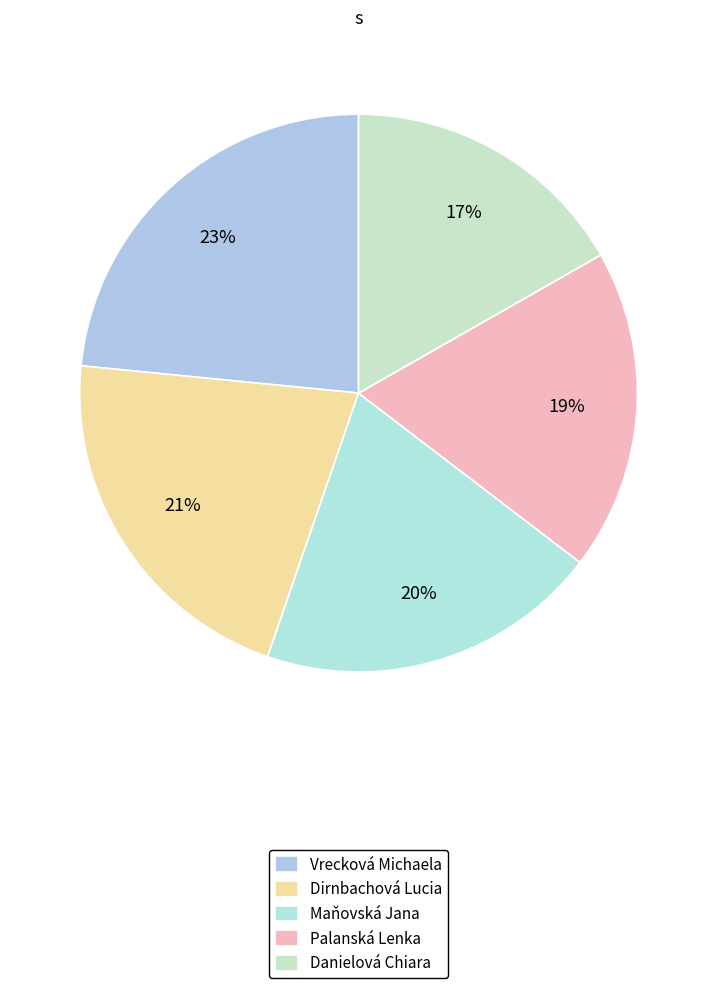

To the nearest percent, what percentage of the pie is Dirnbachová Lucia?

21%